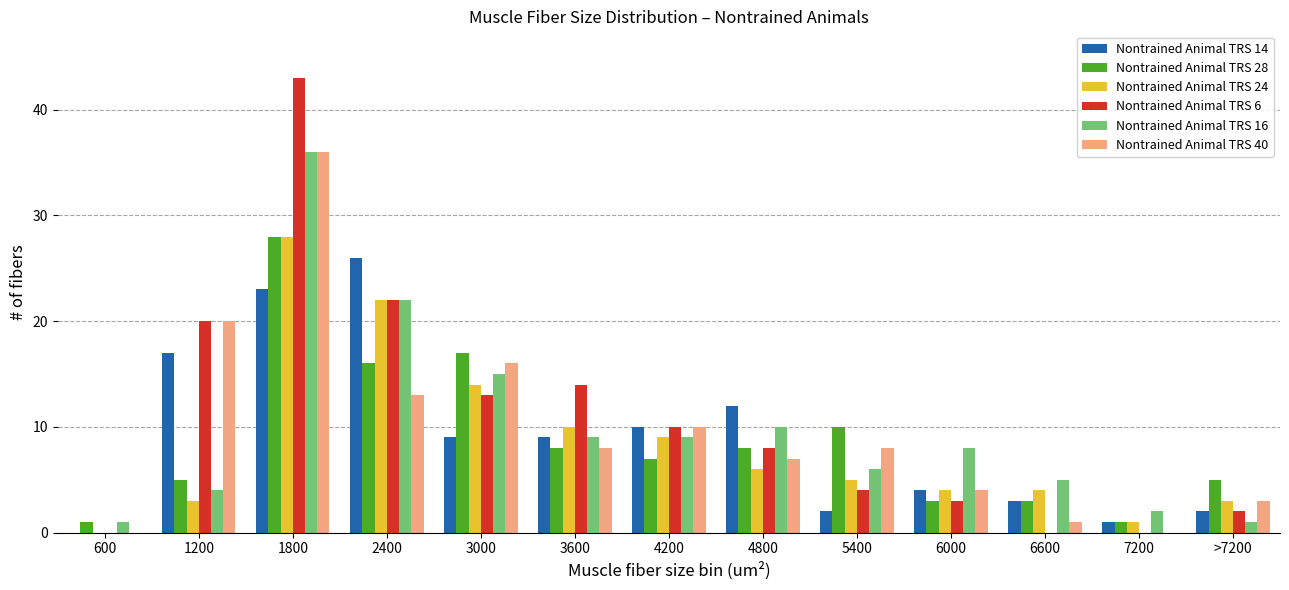

Where is Nontrained Animal TRS 28 nearest to the value 14?

2400